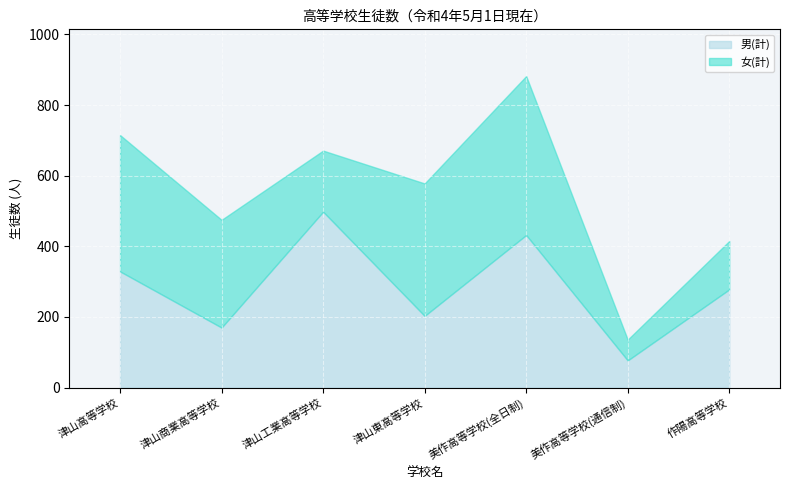

What is the difference between the 女(計) values at 津山東高等学校 and 美作高等学校(全日制)?

75